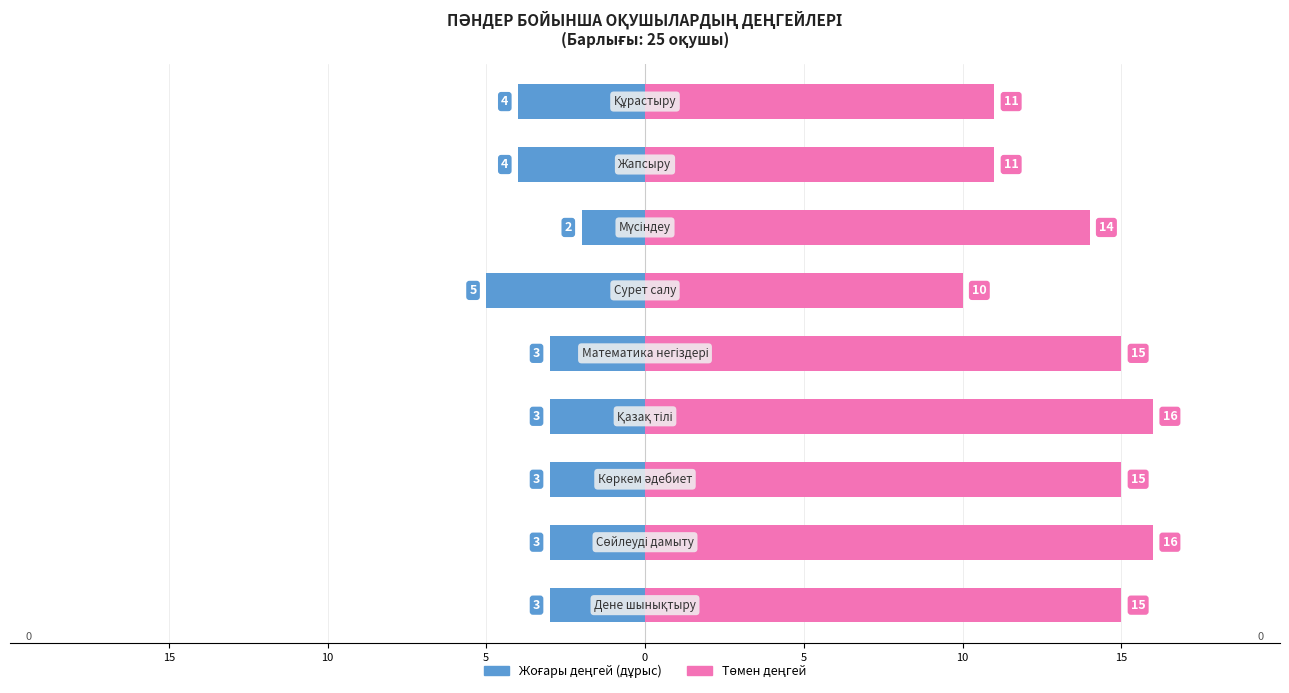

How many values in the Төмен деңгей series are below 15?

4